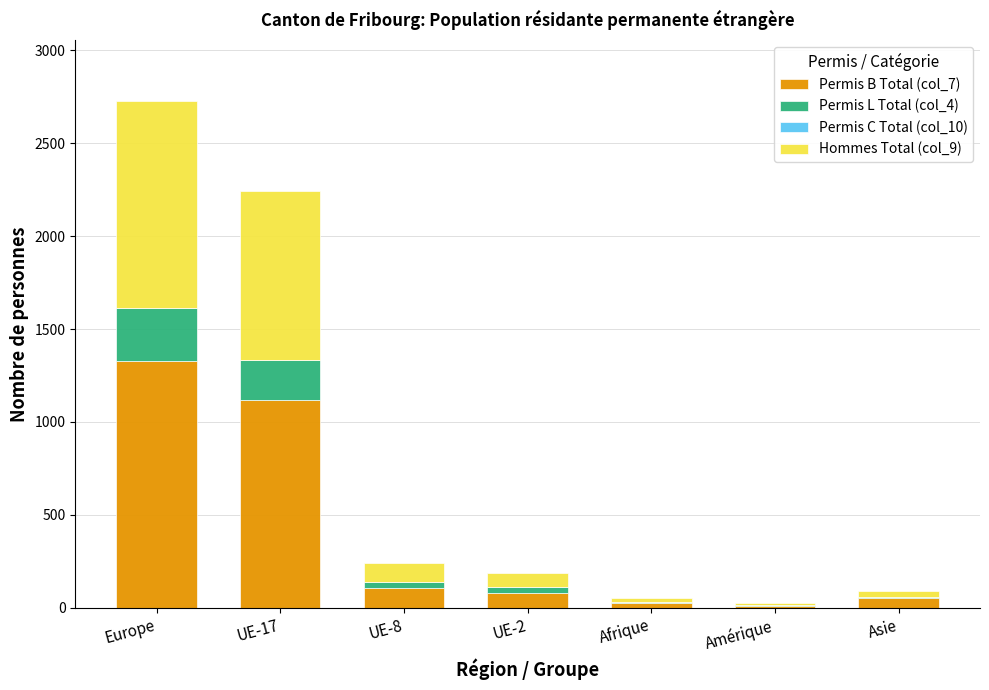

At which category is the sum across all series the highest?

Europe